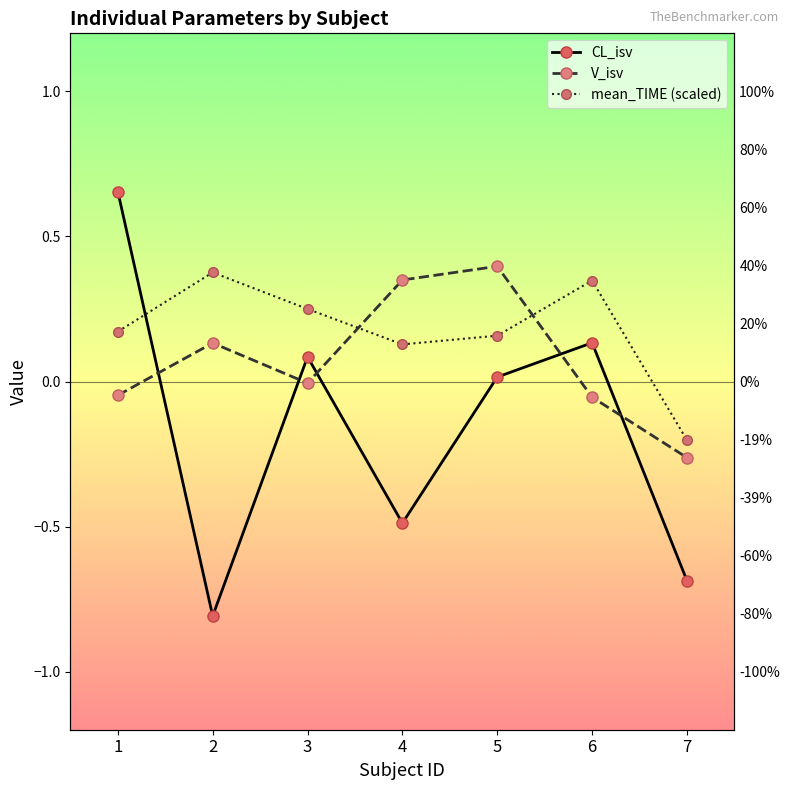

Which has a higher value, 5 or 6?

6